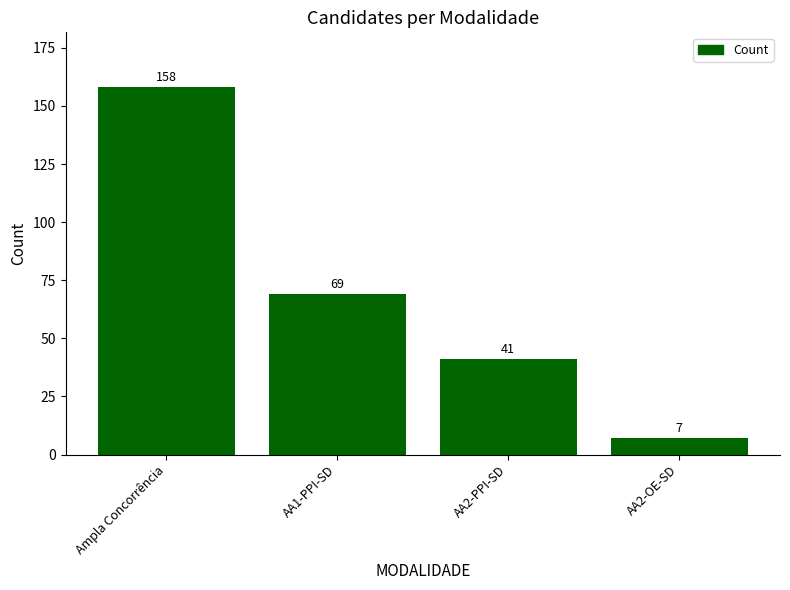

What is the difference between the values at AA2-OE-SD and AA2-PPI-SD?

34